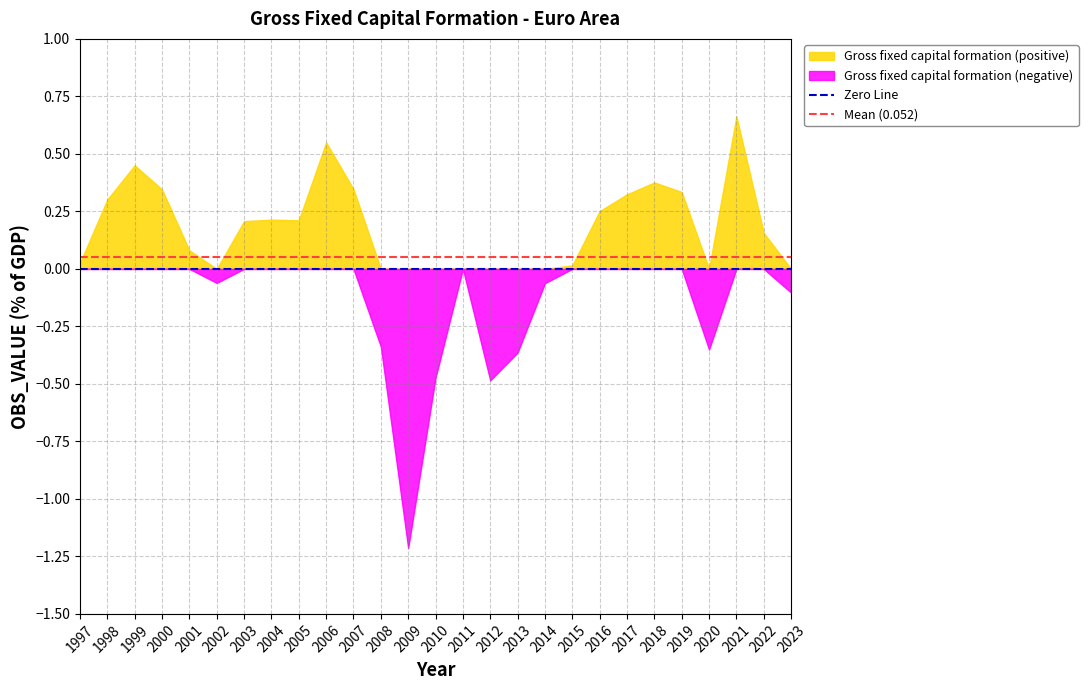

Which category has the highest value across all series?

2021